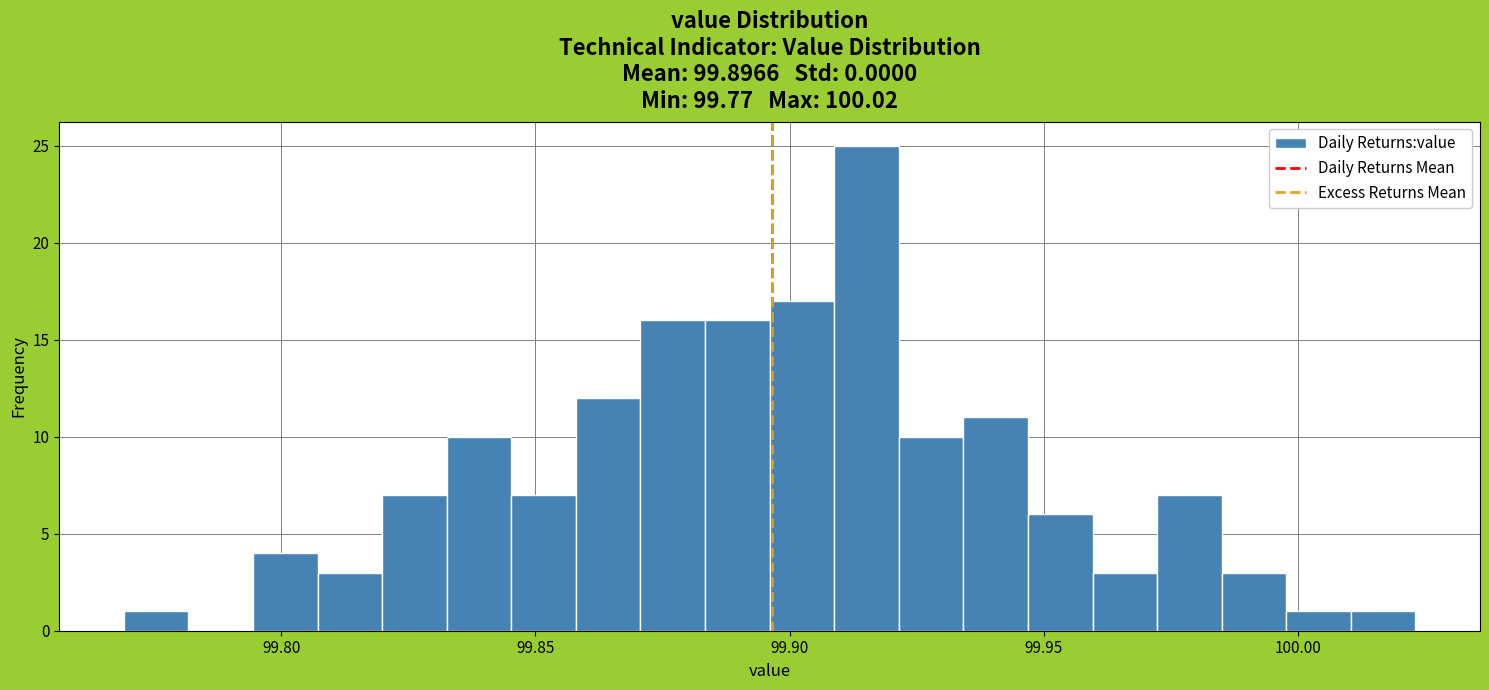

Around what value on the x-axis is the tallest bar? Give the approximate position of its centre, as read against the axis.

99.915